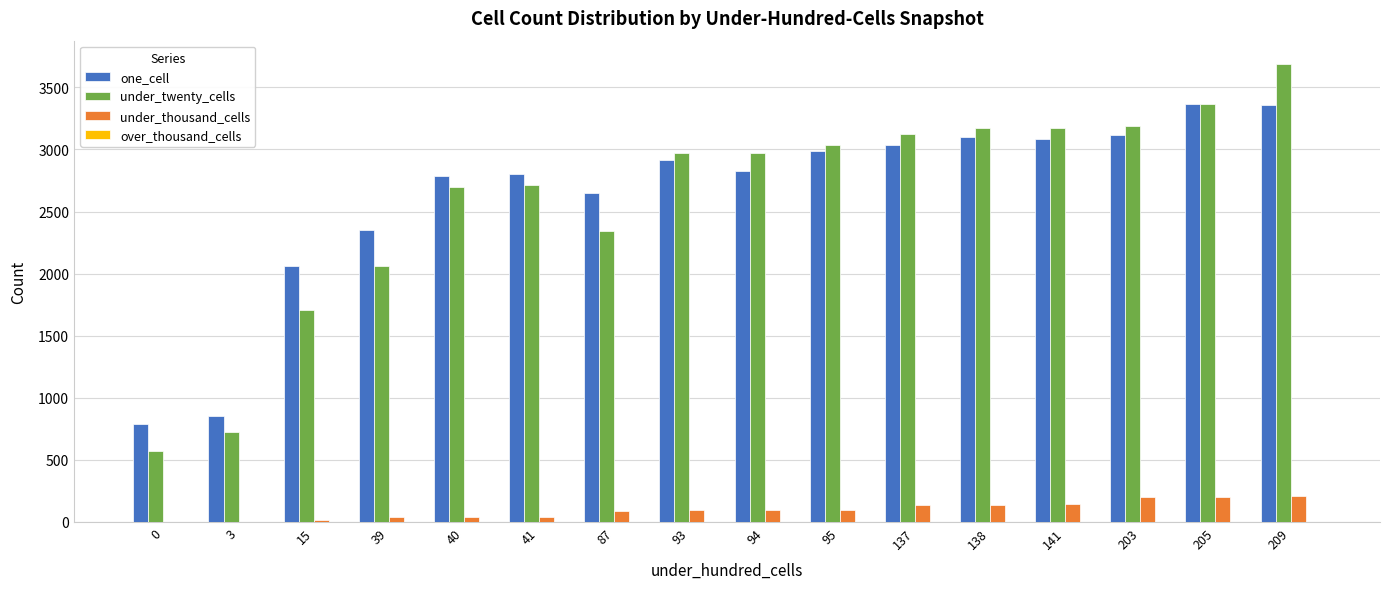

Which series has the largest total across all categories?

one_cell